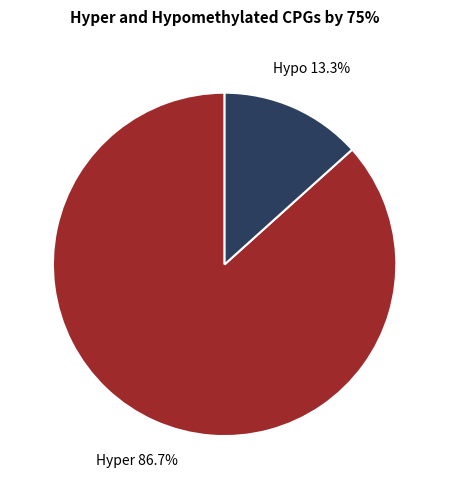

Combined, what portion of the pie is Hyper and Hypo?

100.0%